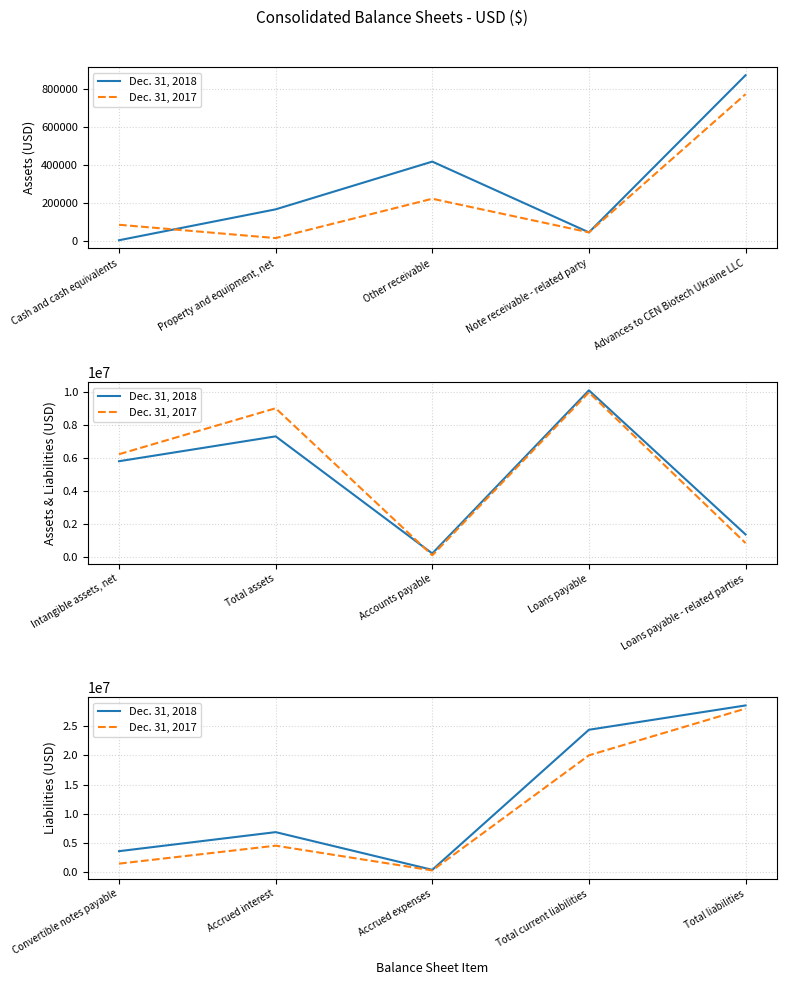

How many interior local valleys does the Dec. 31, 2017 series have?

1